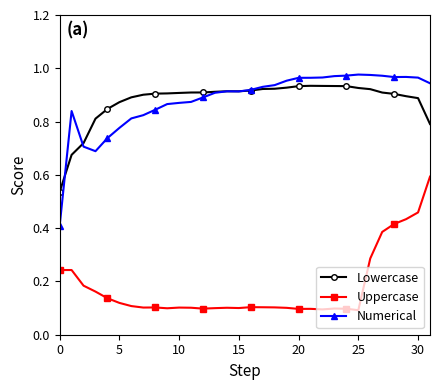

True or false: Numerical has more than 2 points higher than both neighbors.

True